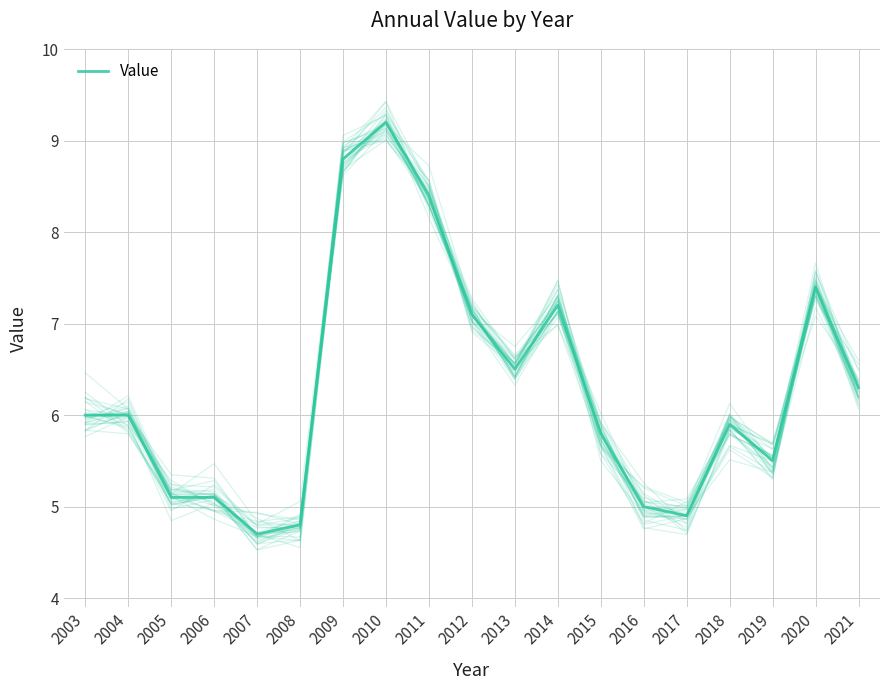

What is the value of the 3rd point from the left?

5.1